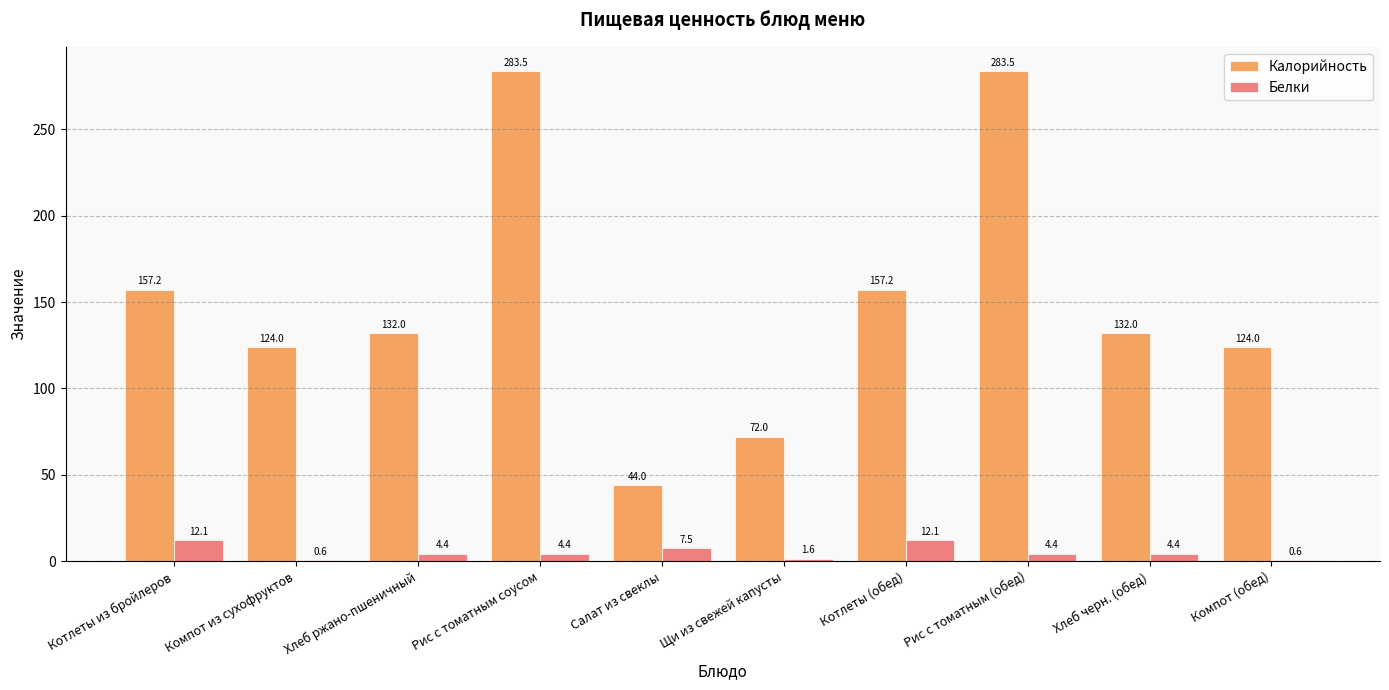

Which series changed the most between Котлеты из бройлеров and Хлеб ржано-пшеничный?

Калорийность